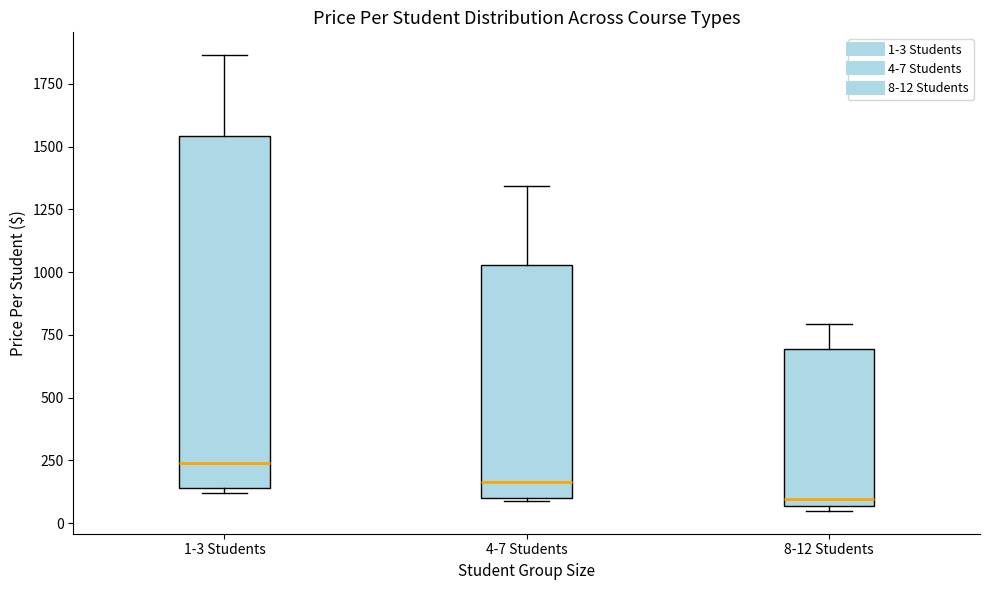

Comparing the boxes themselves (not the whiskers), which one is the tallest?

1-3 Students